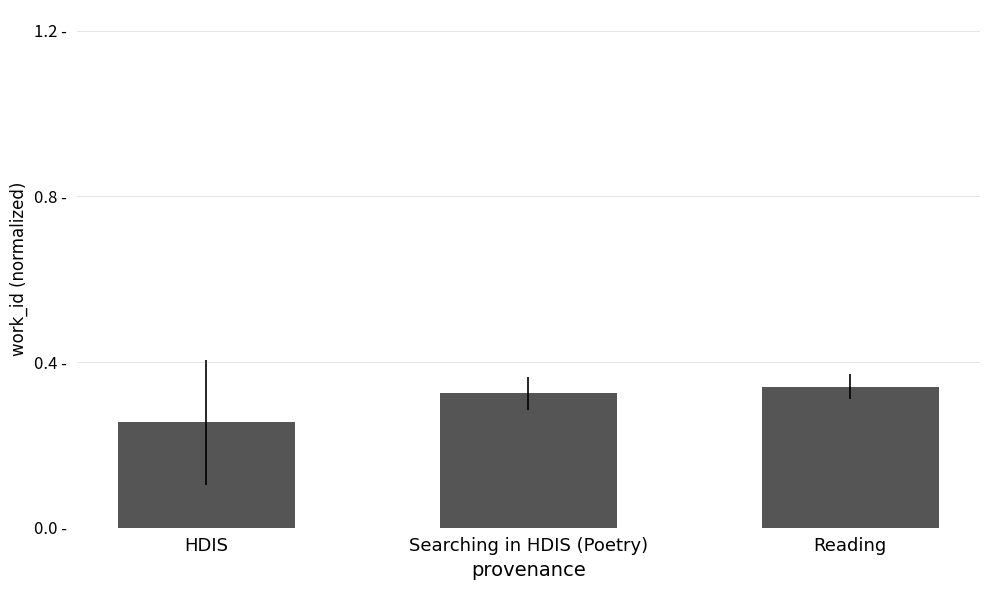

What is the difference between the values at HDIS and Searching in HDIS (Poetry)?

0.1